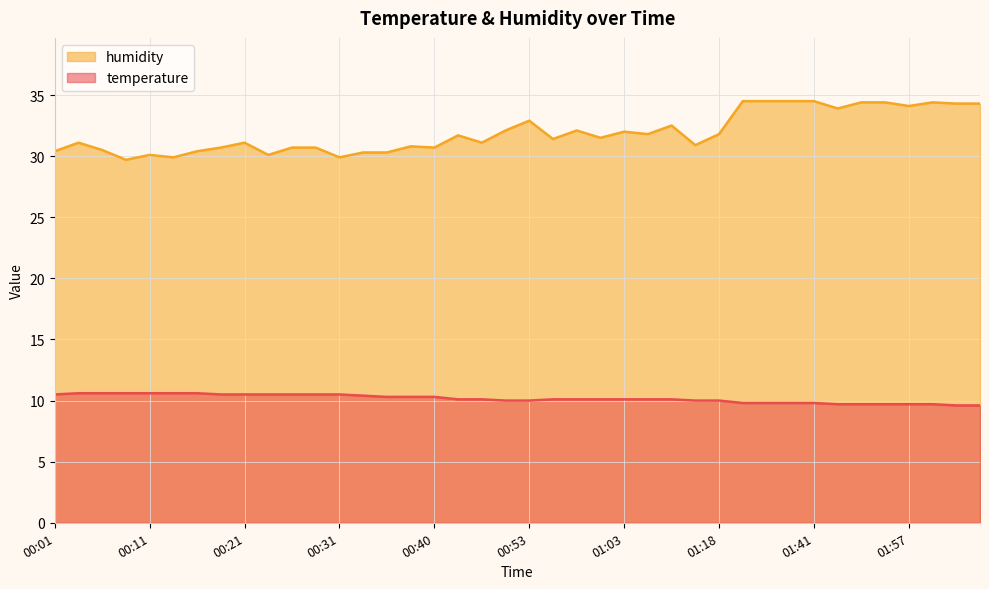

Which series has the widest spread of values?

humidity